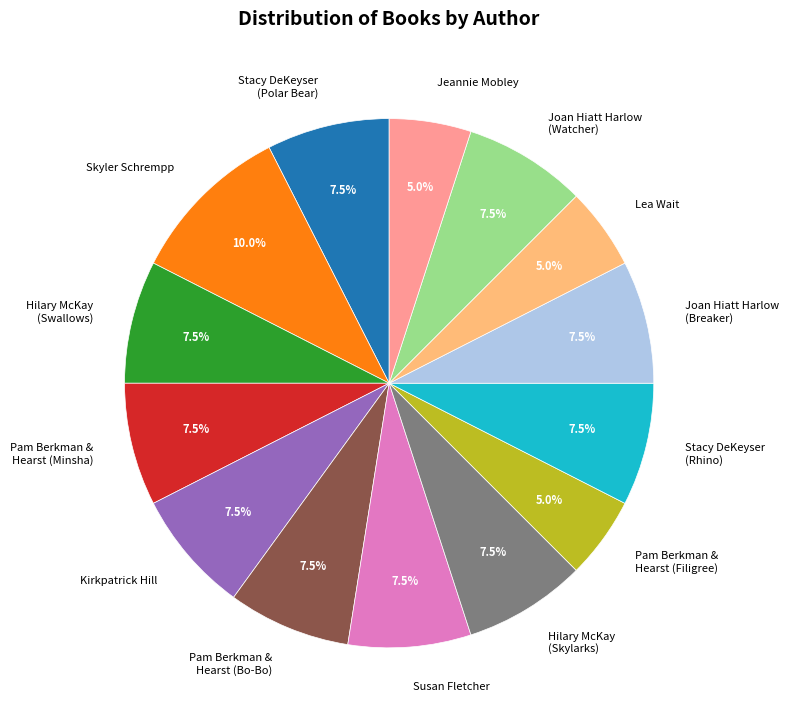

Is there any slice that represents more than half of the pie?

No